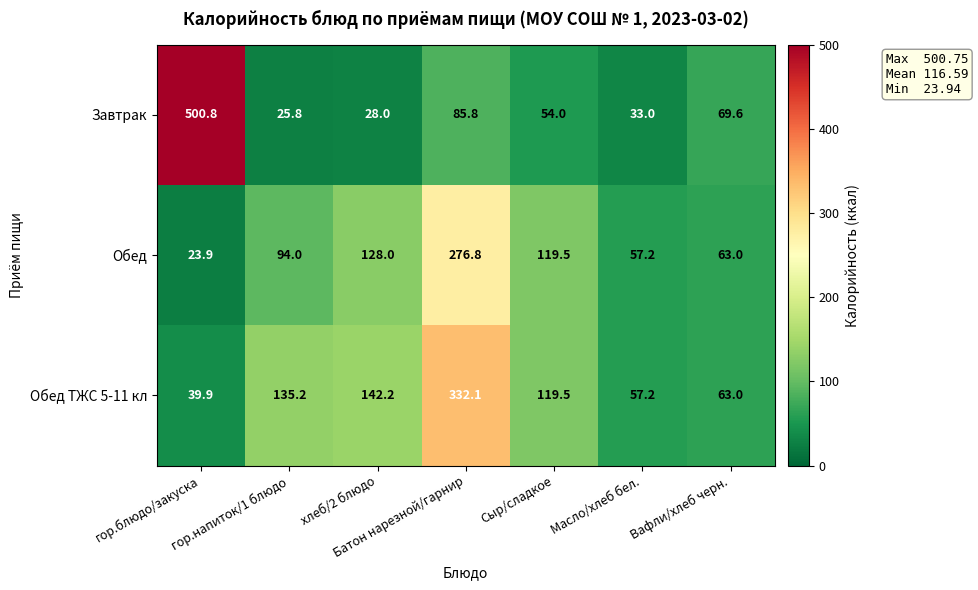

At how many categories does at least one series exceed 87?

5